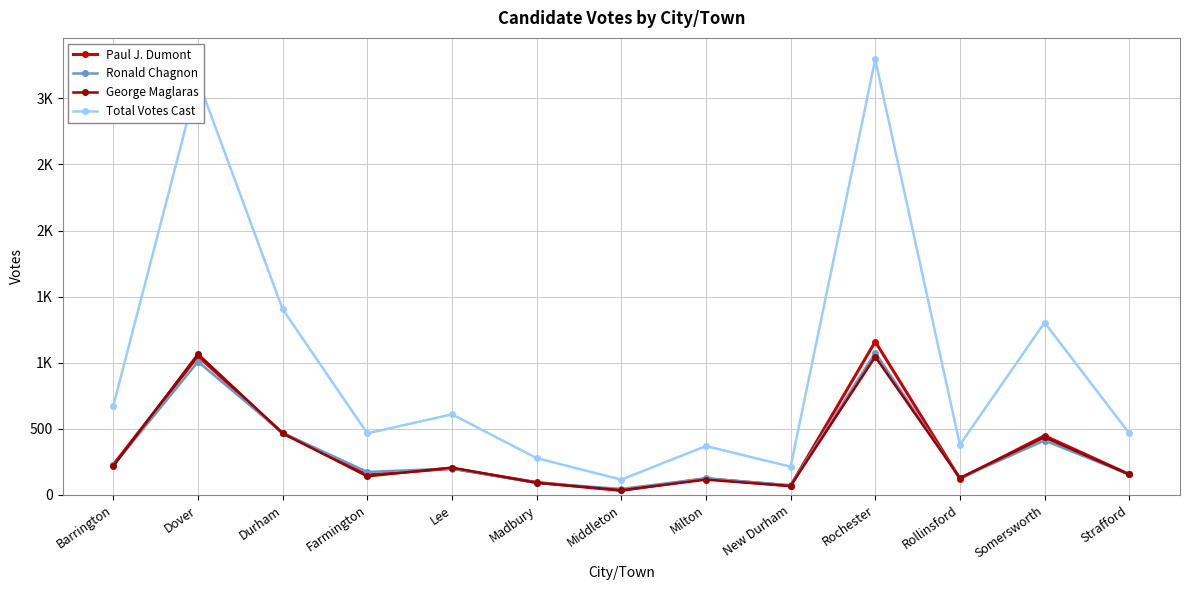

At which category is the sum across all series the highest?

Rochester